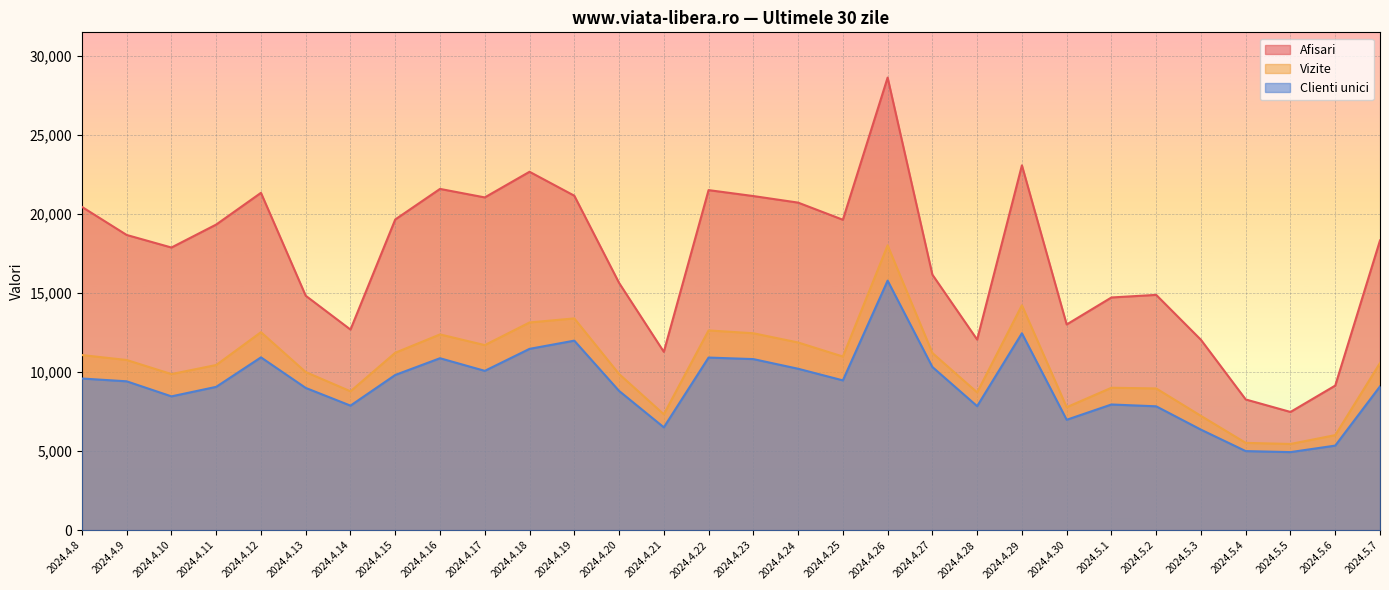

At which label is Vizite closest to 11741?

2024.4.17